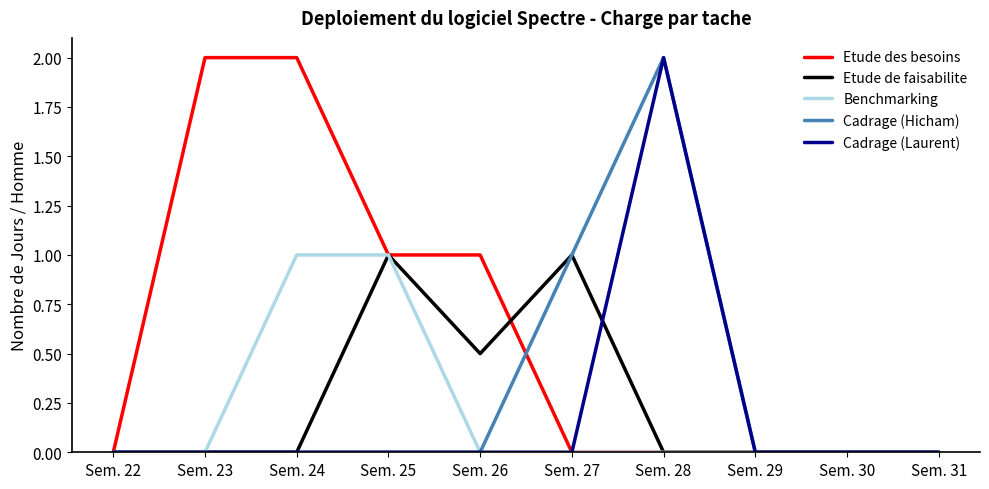

Reading left to right, transcribe all the data shown in this chart.

Etude des besoins: Sem. 22=0.0	Sem. 23=2.0	Sem. 24=2.0	Sem. 25=1.0	Sem. 26=1.0	Sem. 27=0.0	Sem. 28=0.0	Sem. 29=0.0	Sem. 30=0.0	Sem. 31=0.0
Etude de faisabilite: Sem. 22=0.0	Sem. 23=0.0	Sem. 24=0.0	Sem. 25=1.0	Sem. 26=0.5	Sem. 27=1.0	Sem. 28=0.0	Sem. 29=0.0	Sem. 30=0.0	Sem. 31=0.0
Benchmarking: Sem. 22=0.0	Sem. 23=0.0	Sem. 24=1.0	Sem. 25=1.0	Sem. 26=0.0	Sem. 27=0.0	Sem. 28=0.0	Sem. 29=0.0	Sem. 30=0.0	Sem. 31=0.0
Cadrage (Hicham): Sem. 22=0.0	Sem. 23=0.0	Sem. 24=0.0	Sem. 25=0.0	Sem. 26=0.0	Sem. 27=1.0	Sem. 28=2.0	Sem. 29=0.0	Sem. 30=0.0	Sem. 31=0.0
Cadrage (Laurent): Sem. 22=0.0	Sem. 23=0.0	Sem. 24=0.0	Sem. 25=0.0	Sem. 26=0.0	Sem. 27=0.0	Sem. 28=2.0	Sem. 29=0.0	Sem. 30=0.0	Sem. 31=0.0